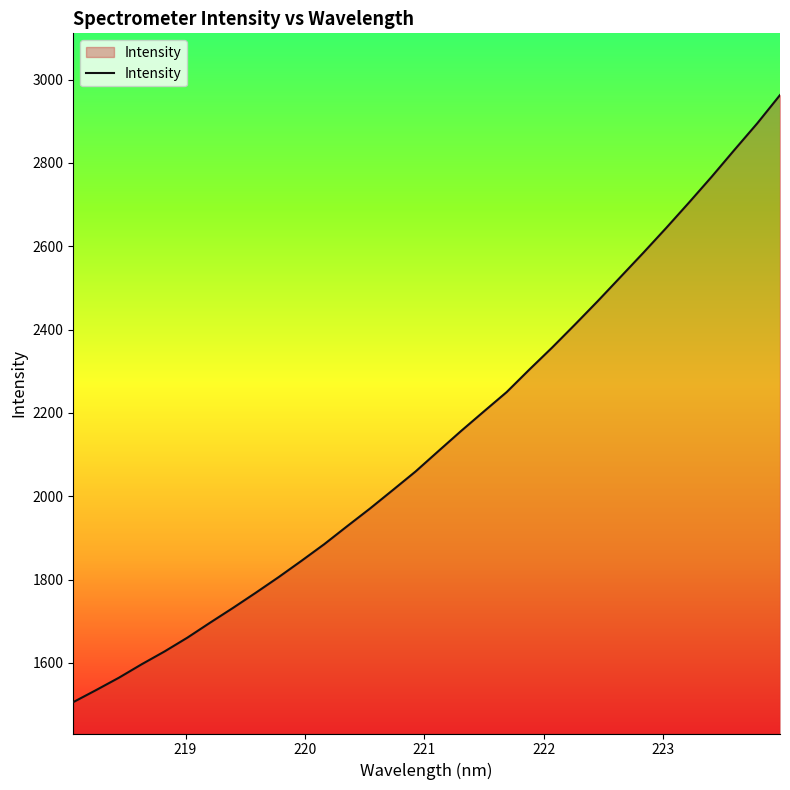

What is the difference between the maximum and minimum values?

1456.7